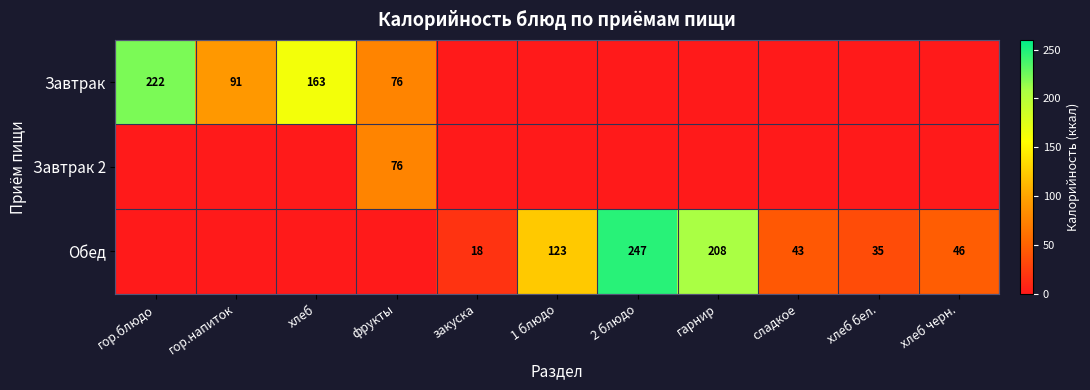

The value of Завтрак at хлеб is 221. True or false?

False